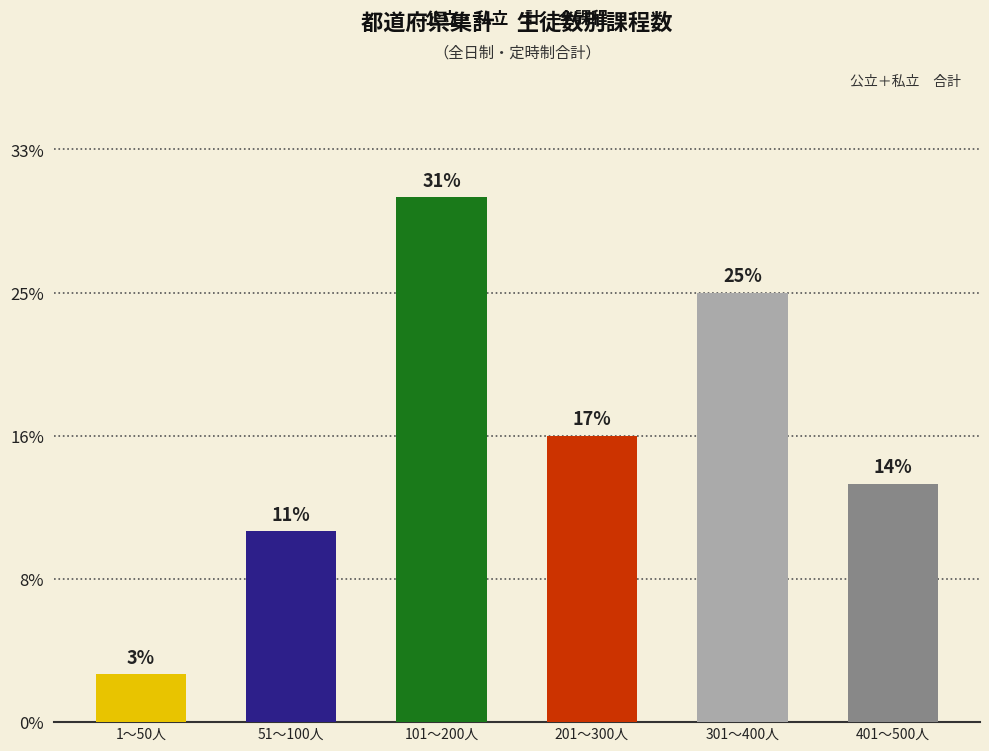

At which label is the value closest to 6?

201～300人